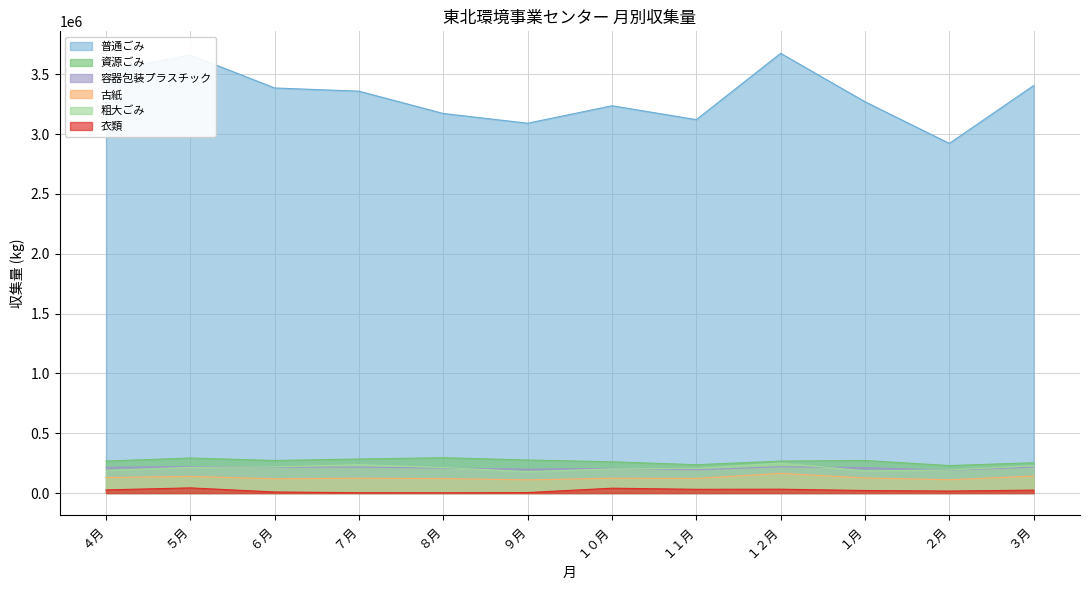

Which category has the lowest value in the 衣類 series?

８月